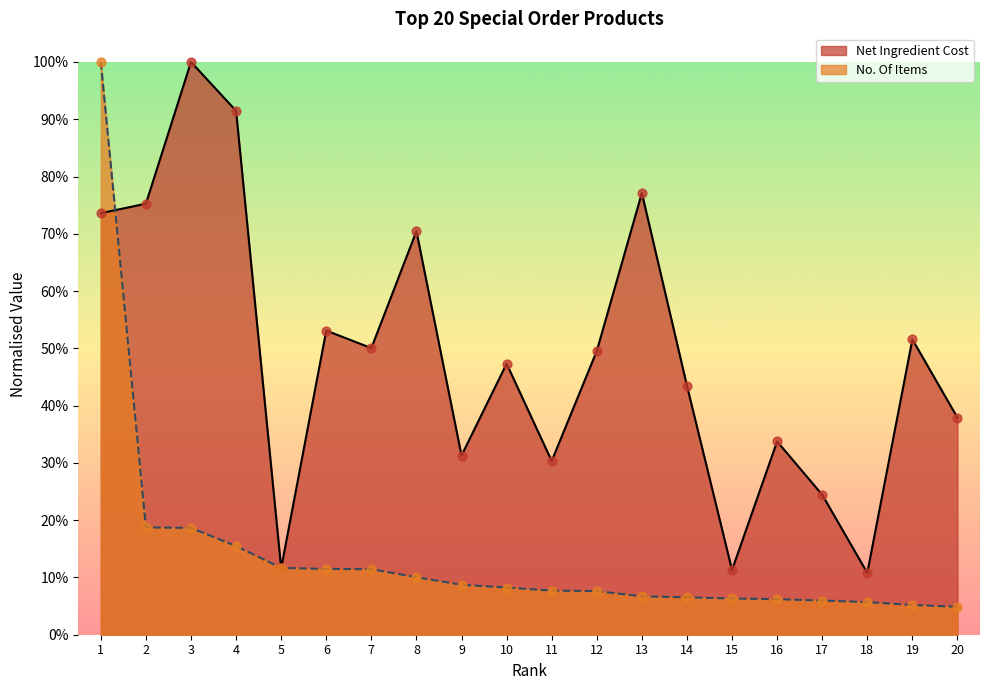

What are all the series names shown in the legend?

Net Ingredient Cost, No. Of Items